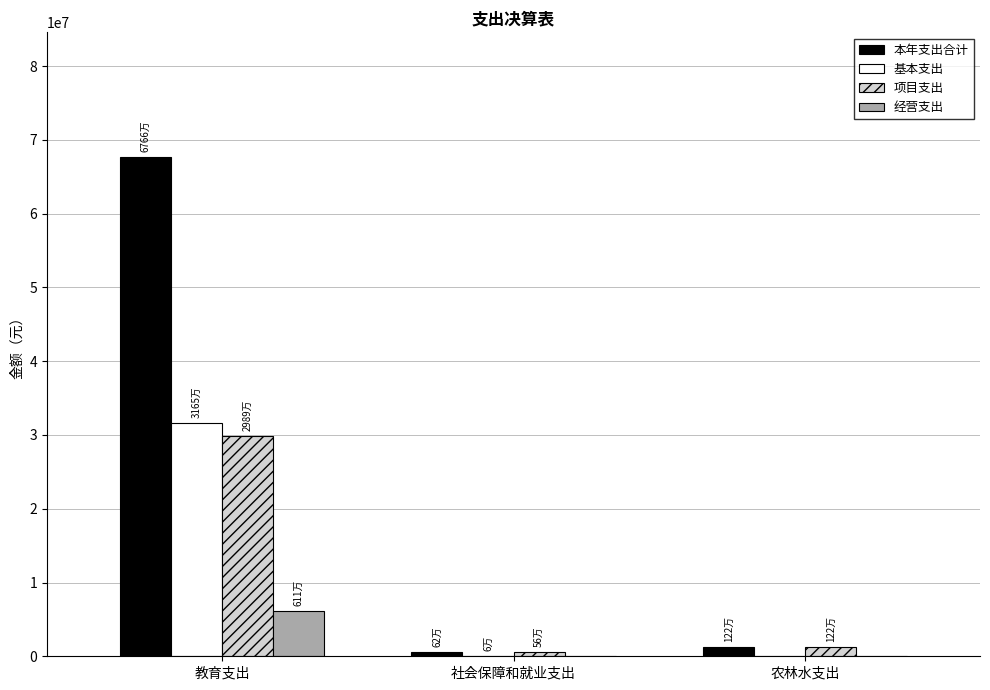

What is the maximum value shown in the chart?

67657146.3